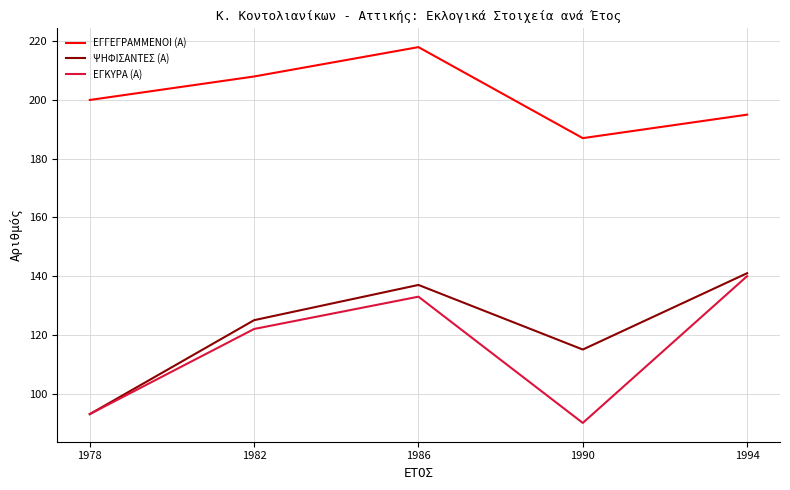

True or false: ΕΓΚΥΡΑ (Α) and ΕΓΓΕΓΡΑΜΜΕΝΟΙ (Α) intersect in this chart.

False